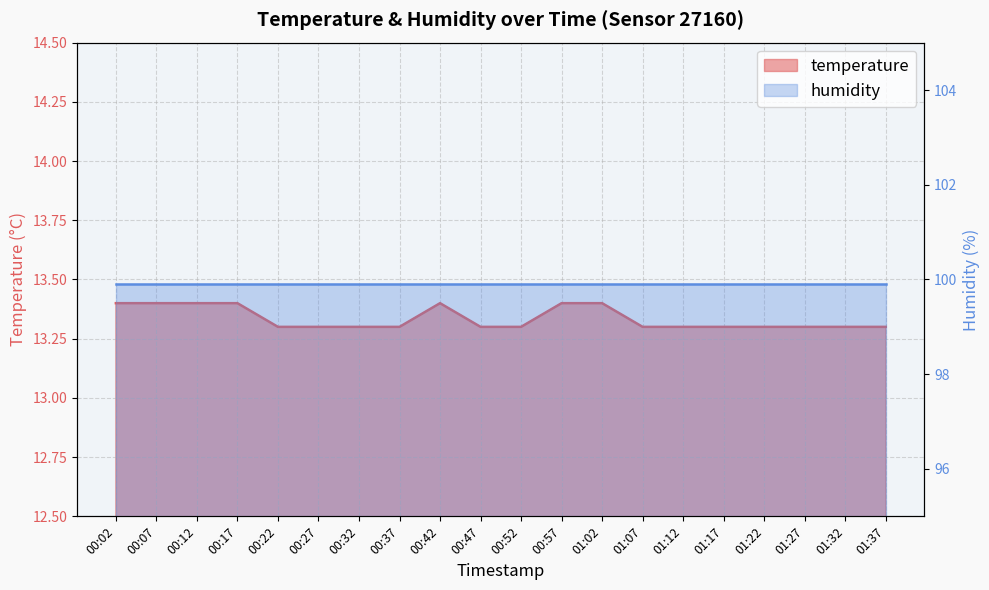

What is the difference between the values at 00:52 and 00:57?

0.1